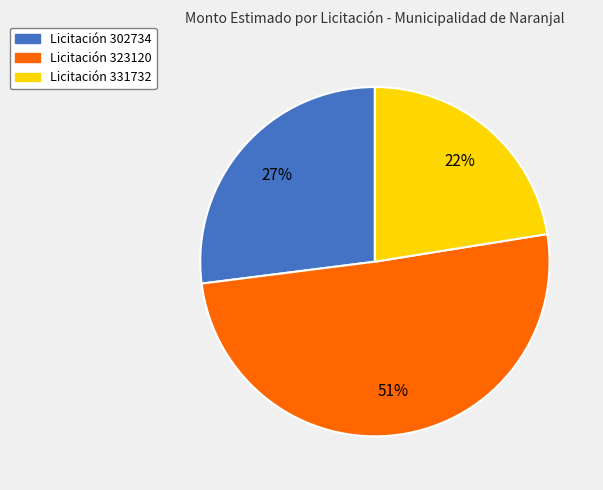

Is there any slice that represents more than half of the pie?

Yes